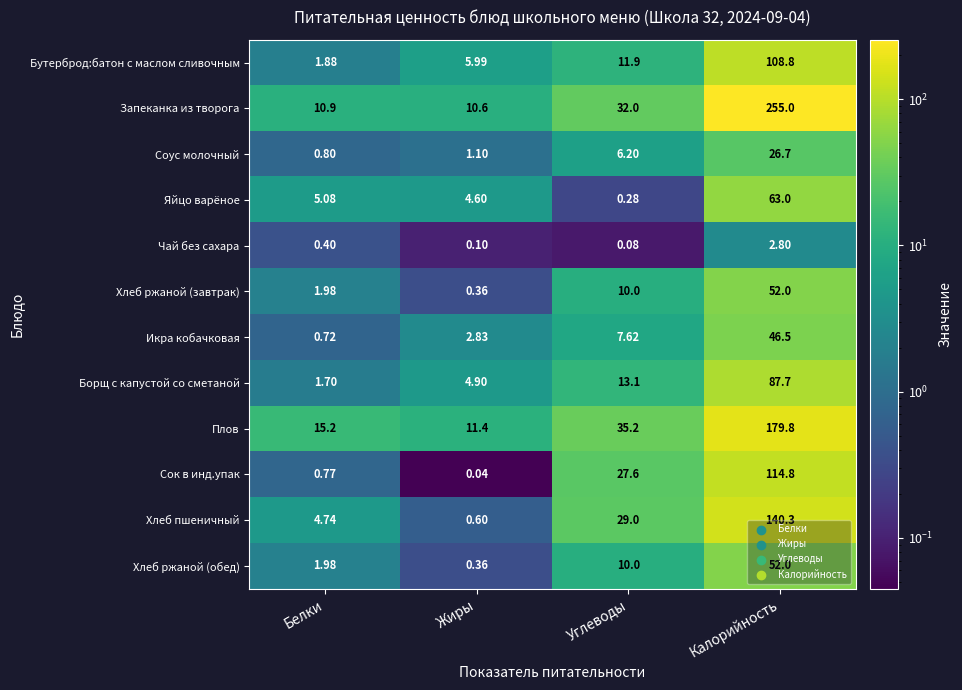

Which series changed the most between Жиры and Калорийность?

Запеканка из творога